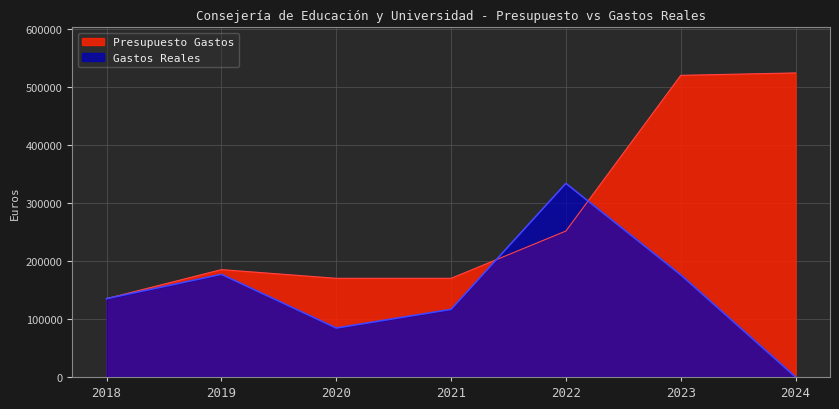

Rank the series by their average value, from highest to lowest.

Presupuesto Gastos, Gastos Reales